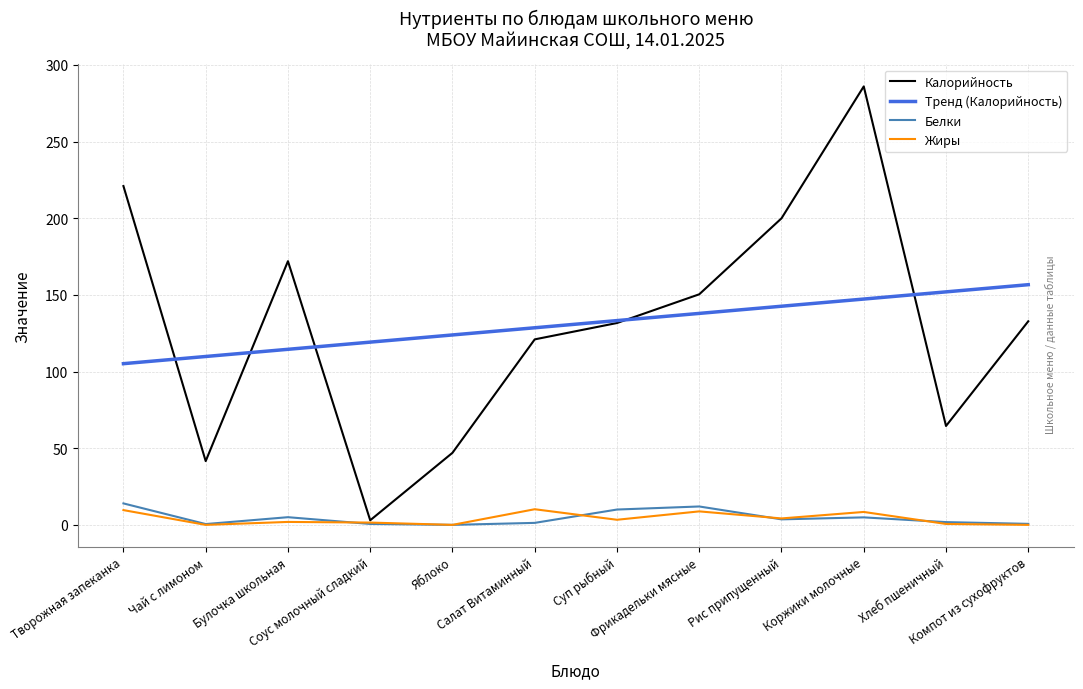

At which category is the sum across all series the highest?

Коржики молочные